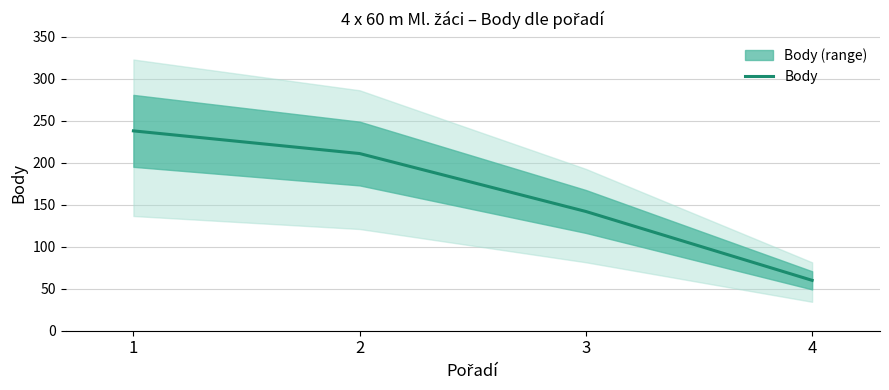

Count the values in the range 142 to 238.

3